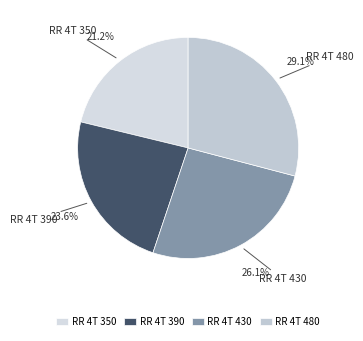

How many segments does this pie chart have?

4